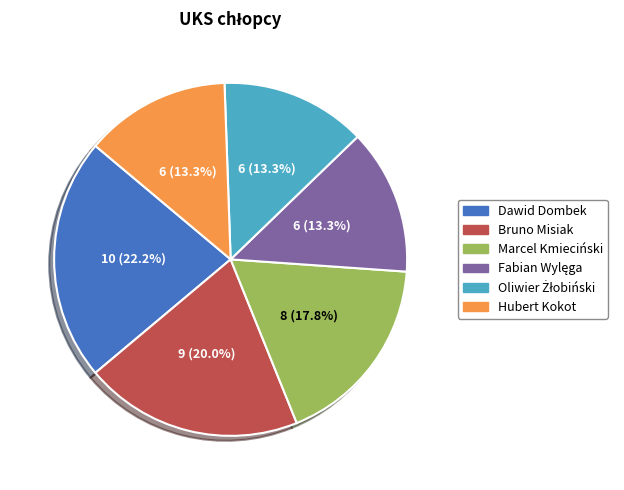

Which category has the biggest portion of the pie?

Dawid Dombek